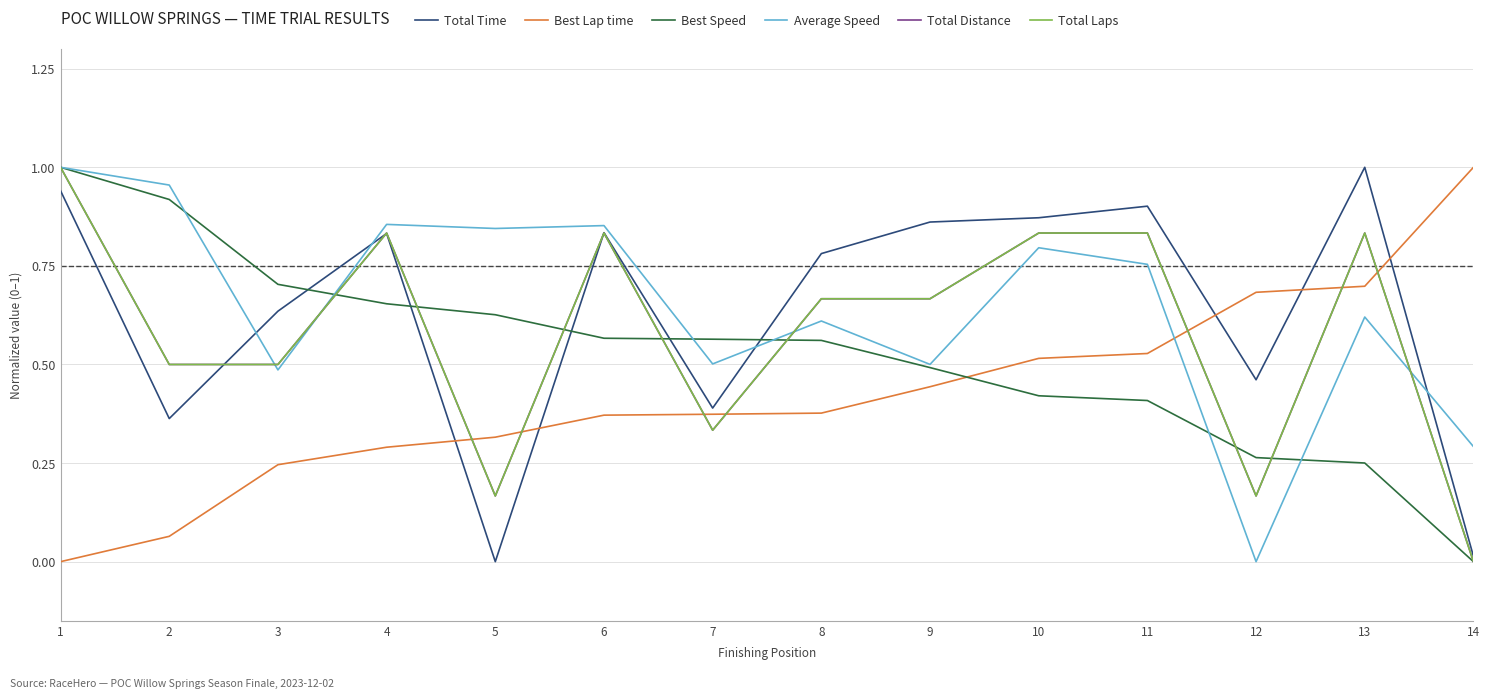

Where is Total Time nearest to the value 0?

5